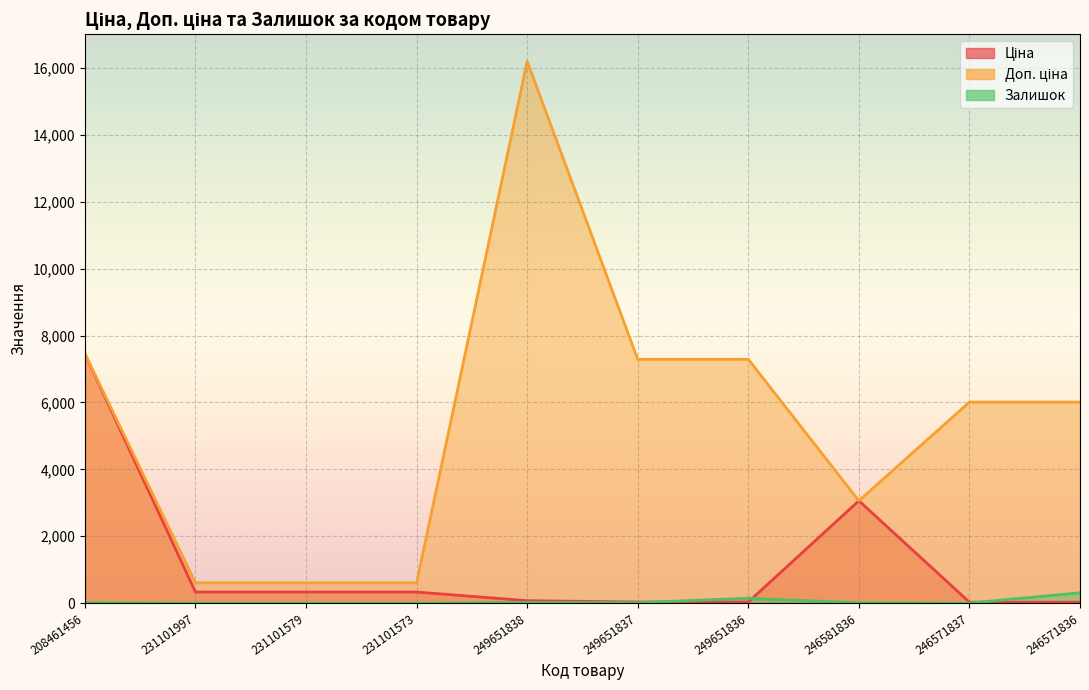

True or false: Ціна has more than 0 points higher than both neighbors.

True